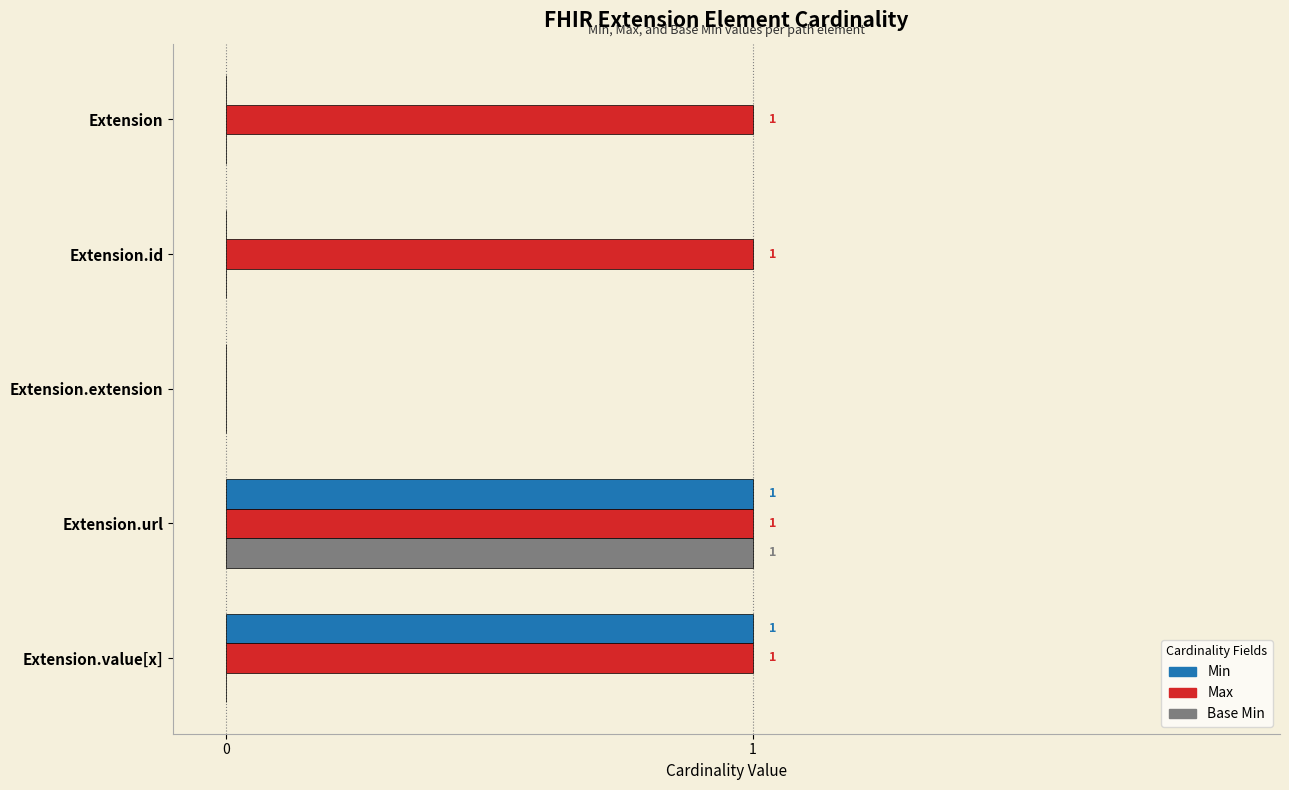

What is the average value of the Max series?

1